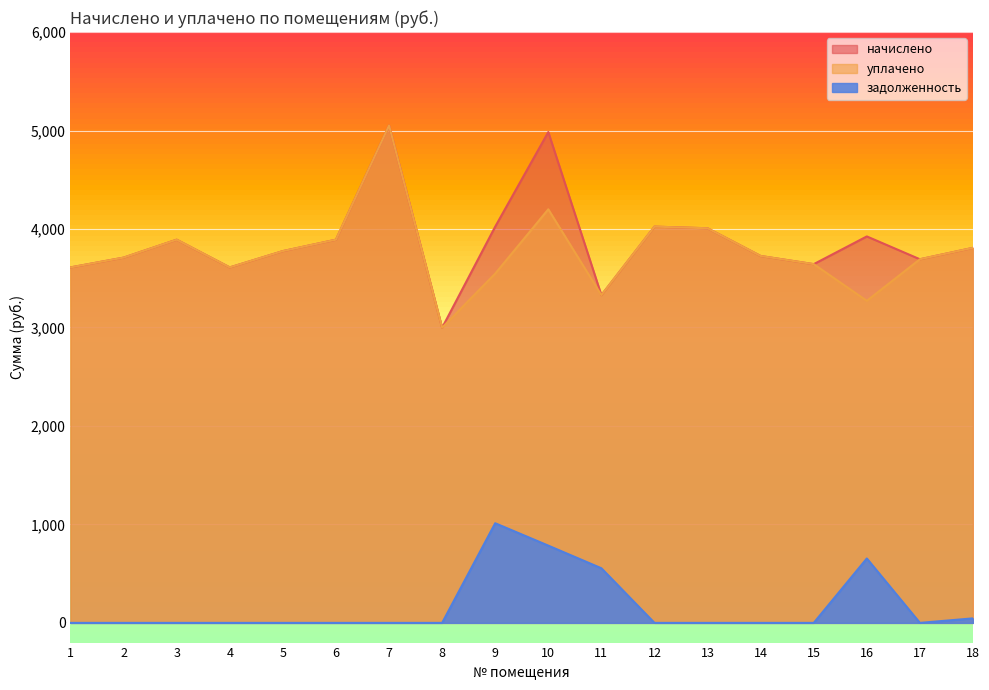

What is the highest value of the задолженность series?

1012.0